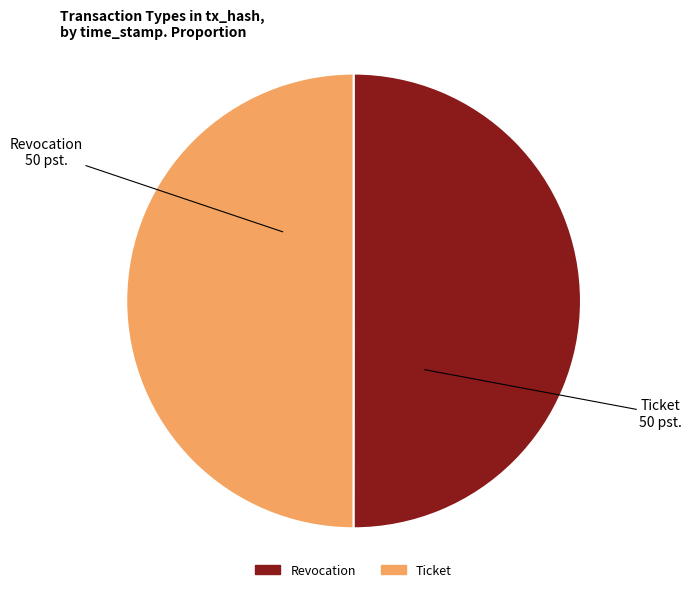

The Ticket slice represents 50% of the pie. True or false?

True